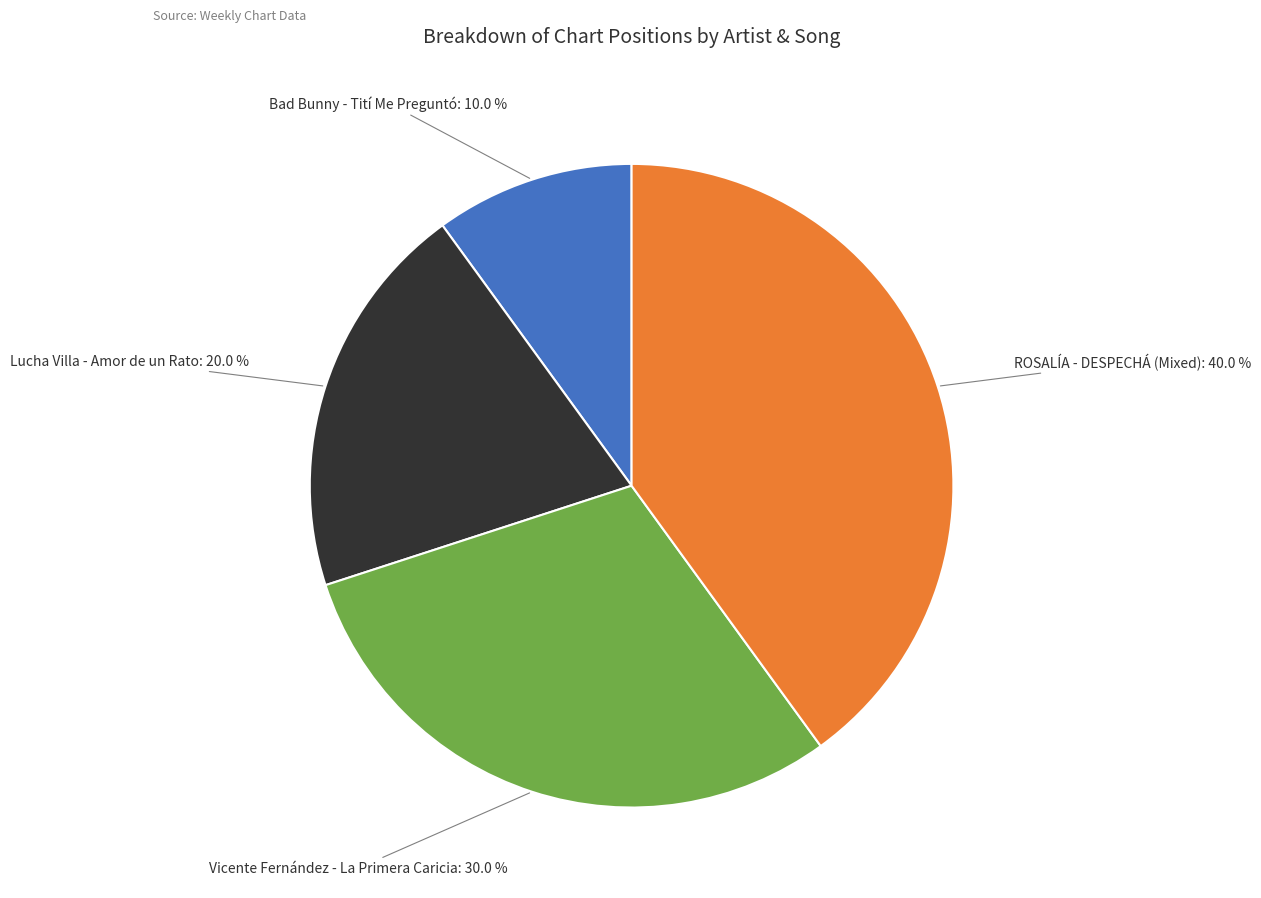

Is it true that Vicente Fernández - La Primera Caricia is 22% of the pie?

False